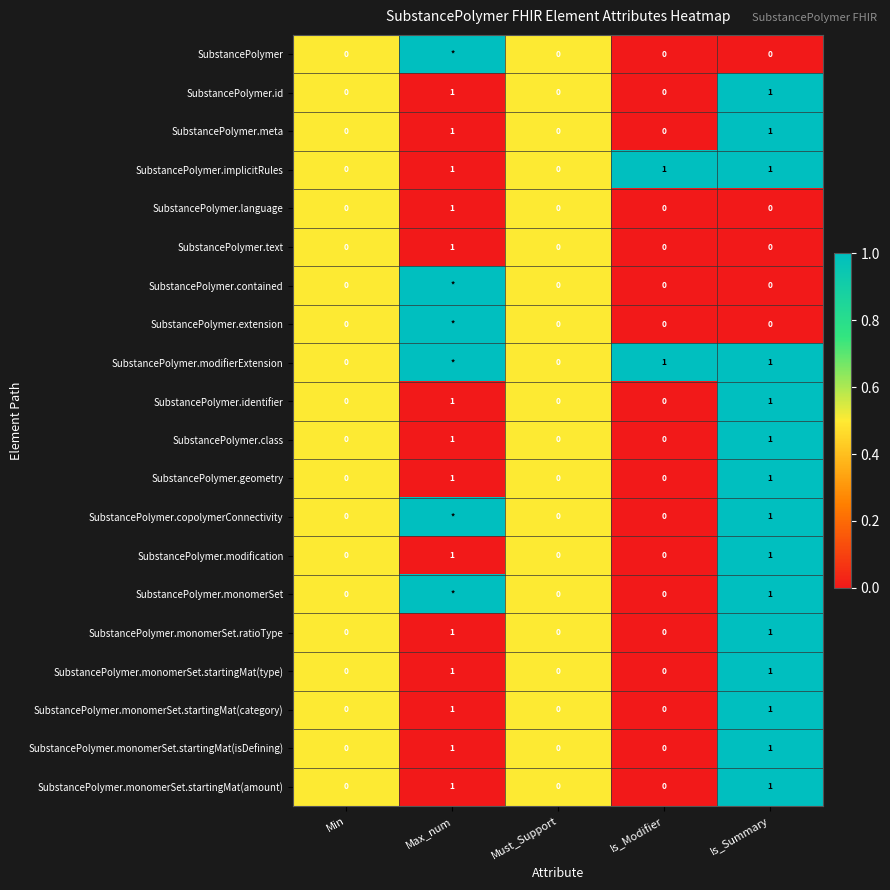

How many series are shown in this chart?

20